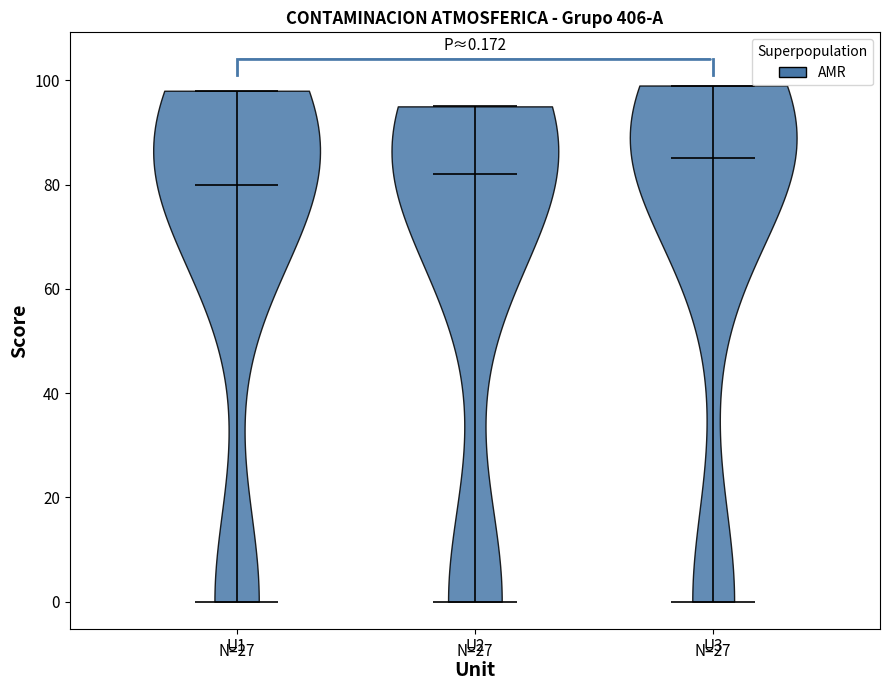

Which violin has the highest median line?

U3